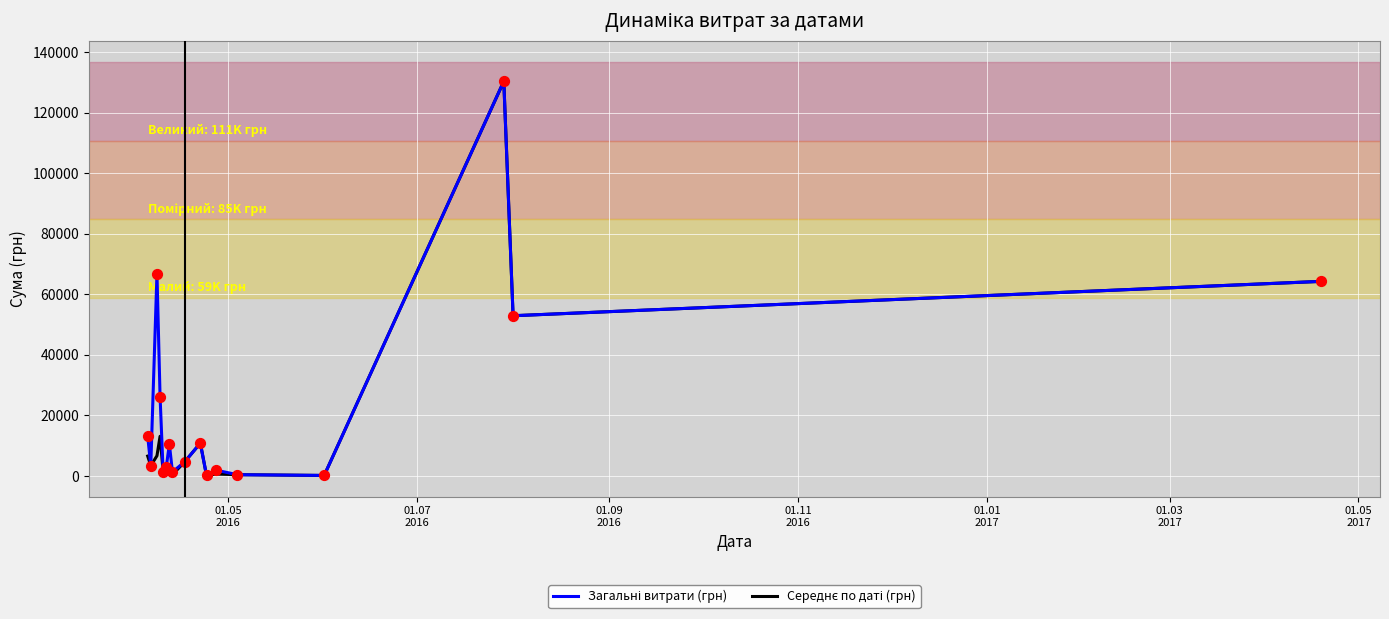

Which series has the largest total across all categories?

Загальні витрати (грн)